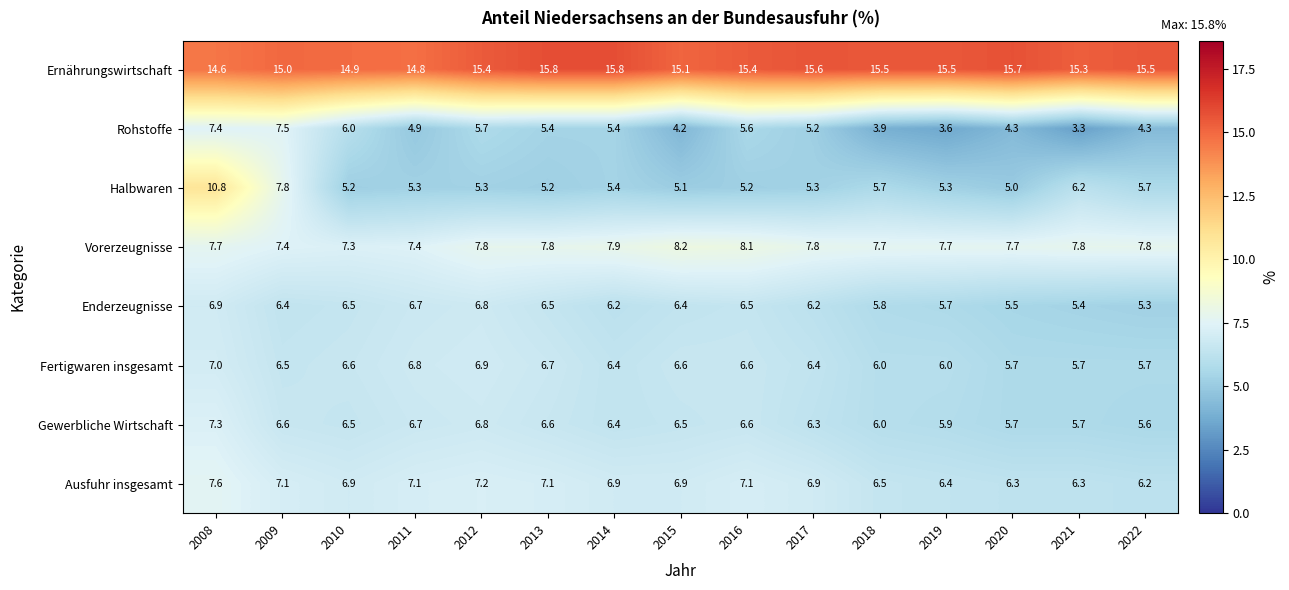

Which category has the lowest value in the Halbwaren series?

2020